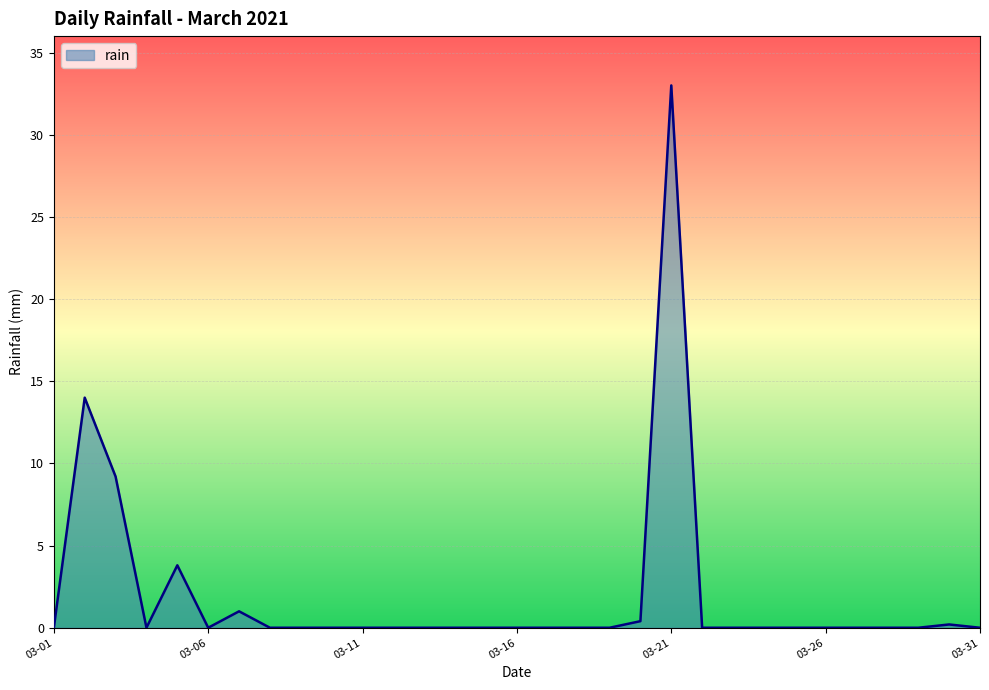

At which category does the chart reach its peak across all series?

03-21